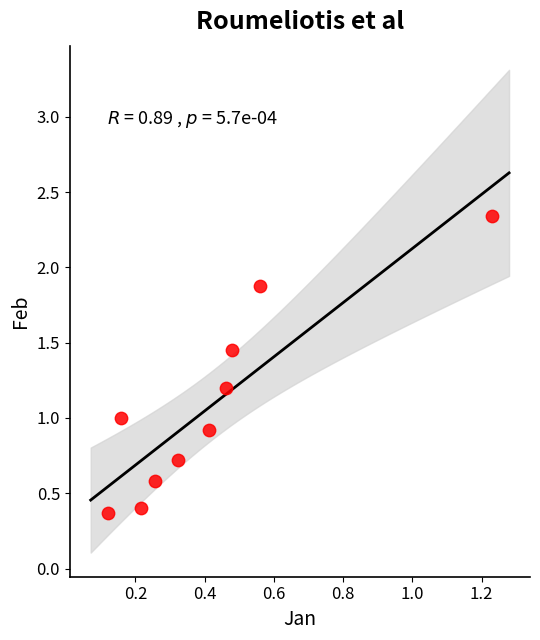

What is the range of Y values (max minus min)?

2.0